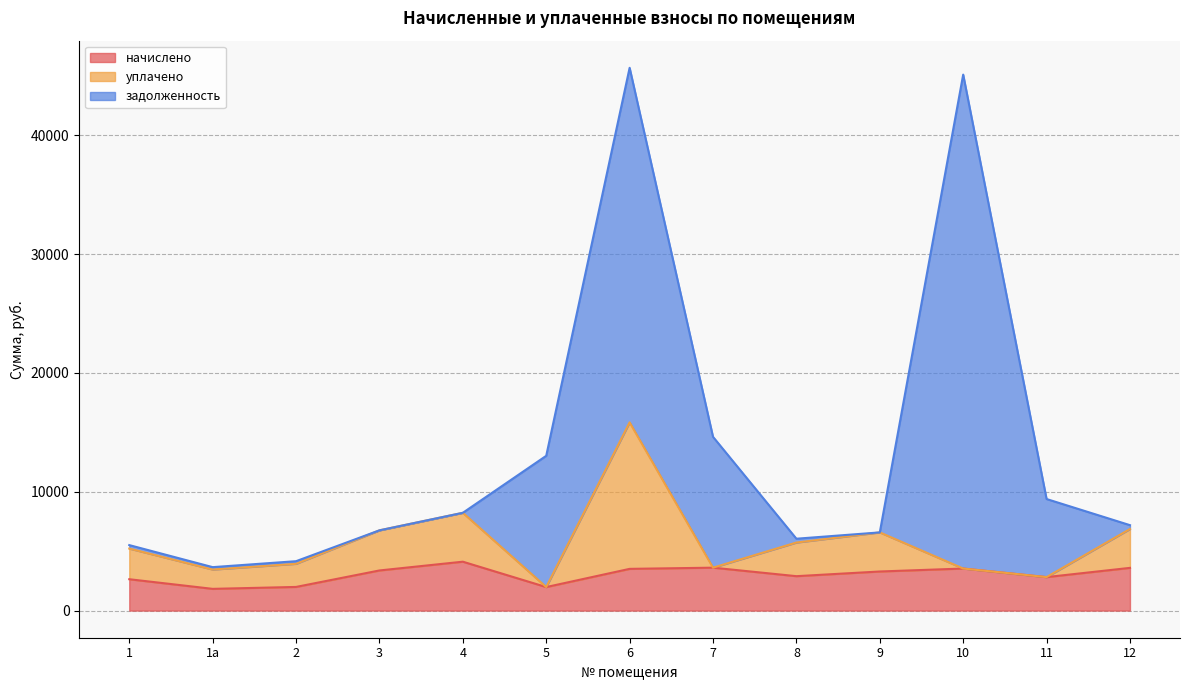

What is the lowest value of the начислено series?

1827.6